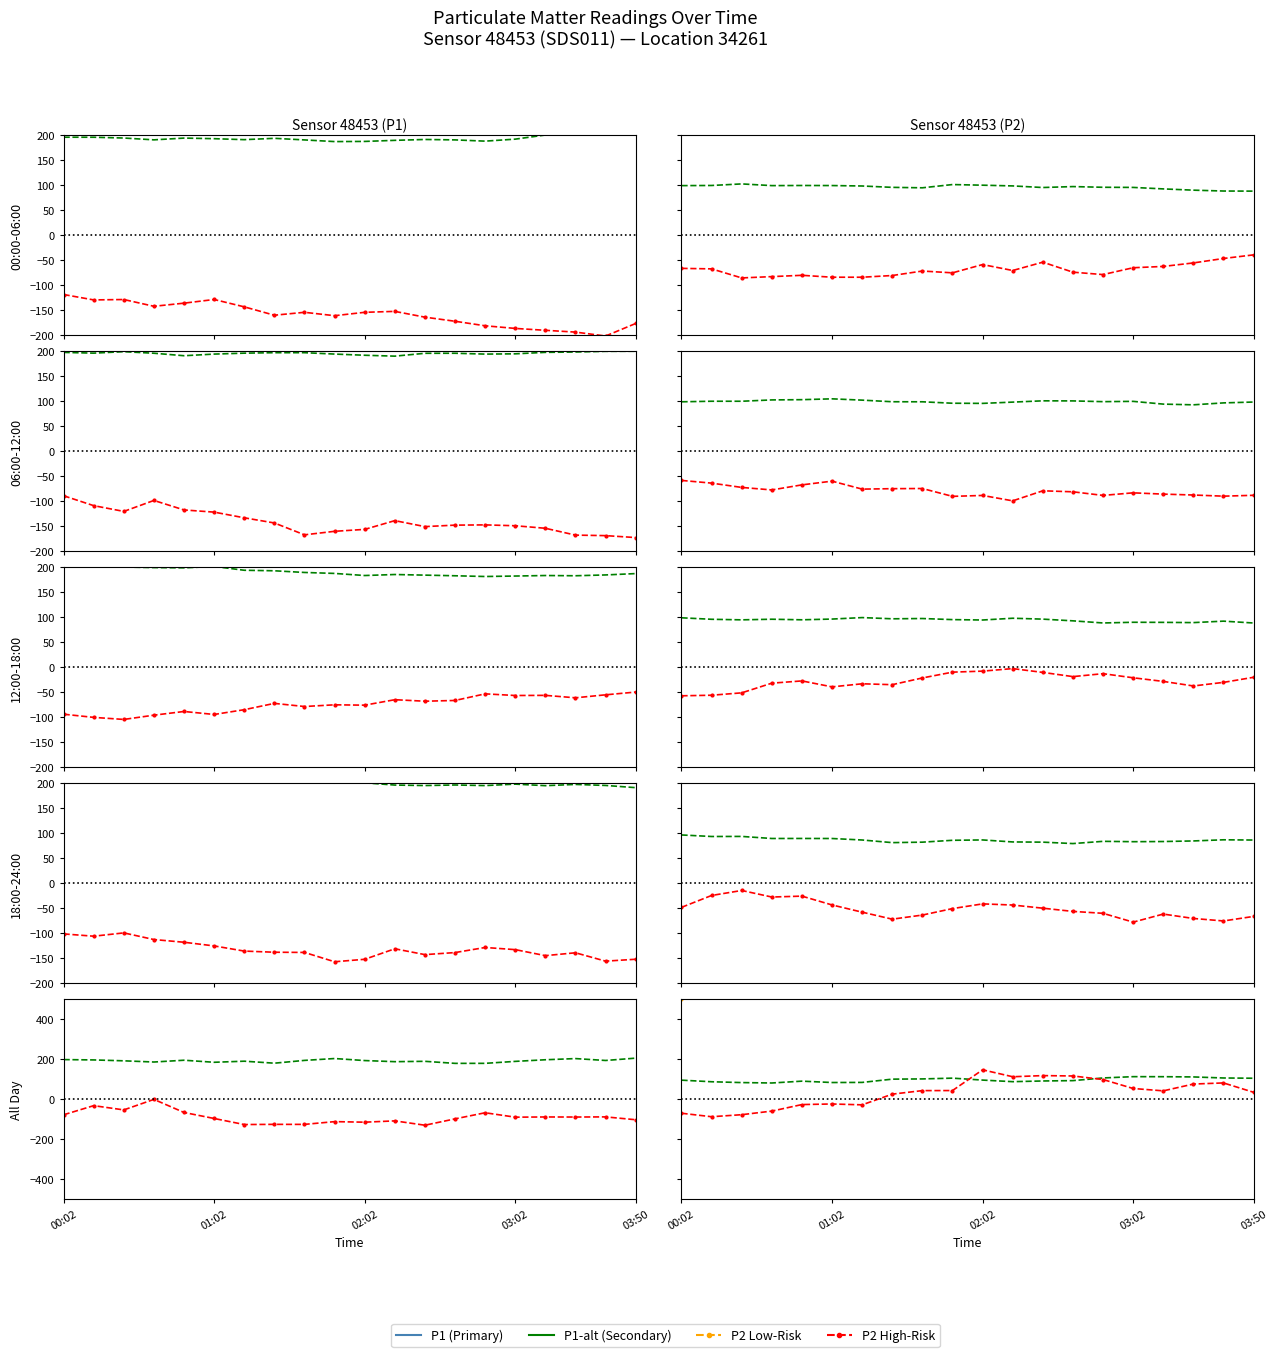

What position from the left is 00:02?

1